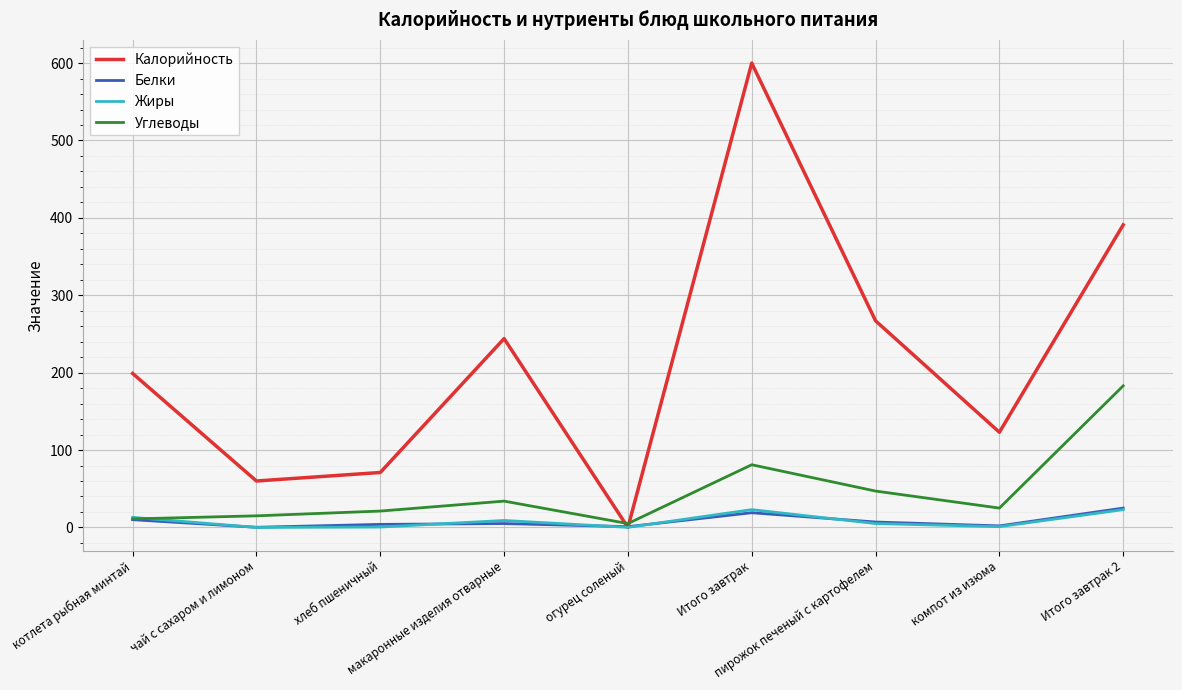

Which series has the largest total across all categories?

Калорийность